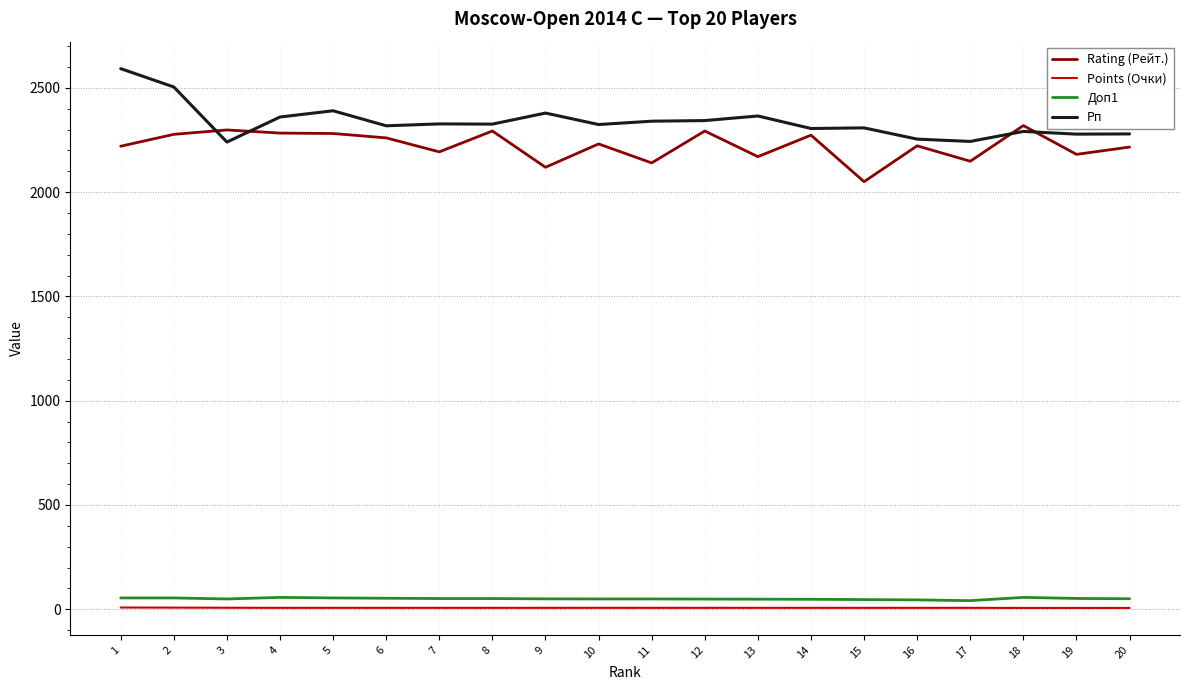

What is the average value of the Points (Очки) series?

7.1